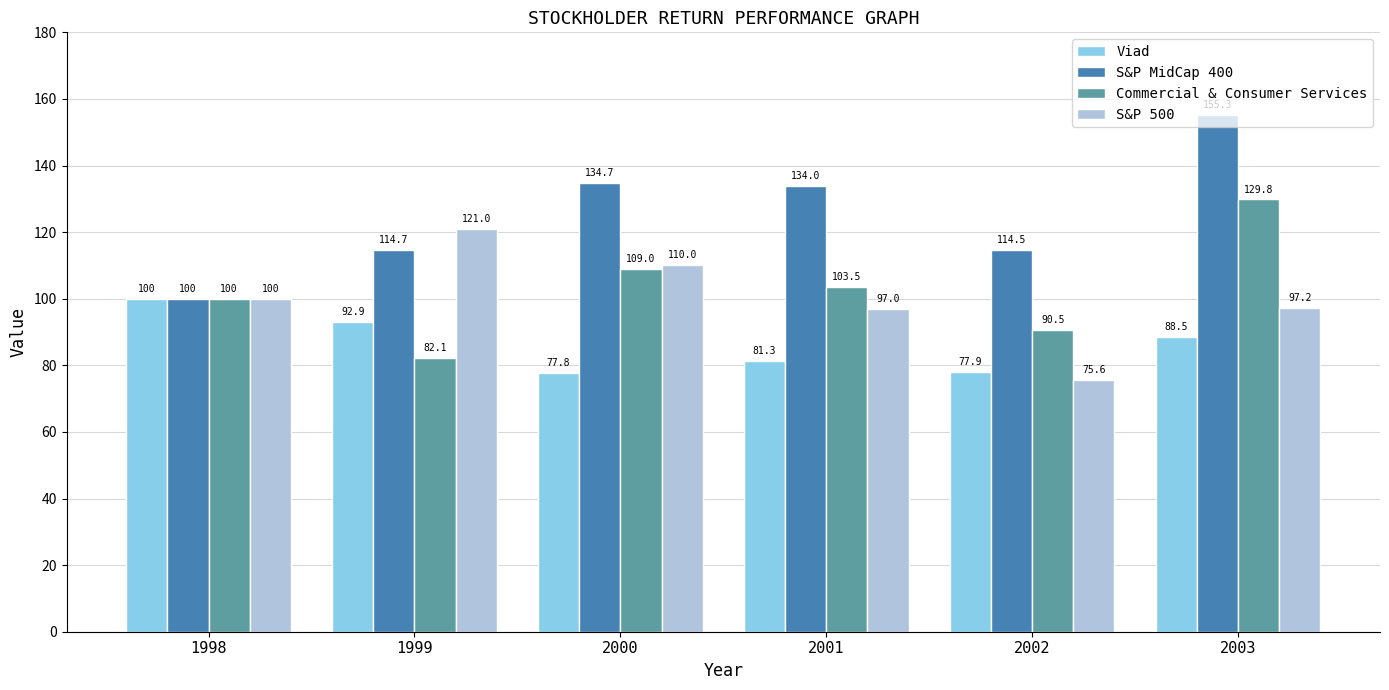

What is the value of the Viad bar at the 3rd from the left?

77.8